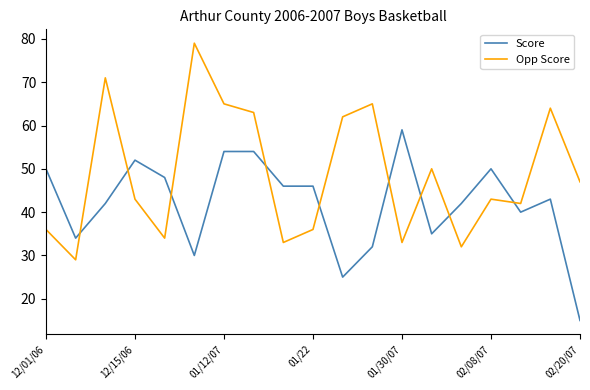

Which series has the largest total across all categories?

Opp Score